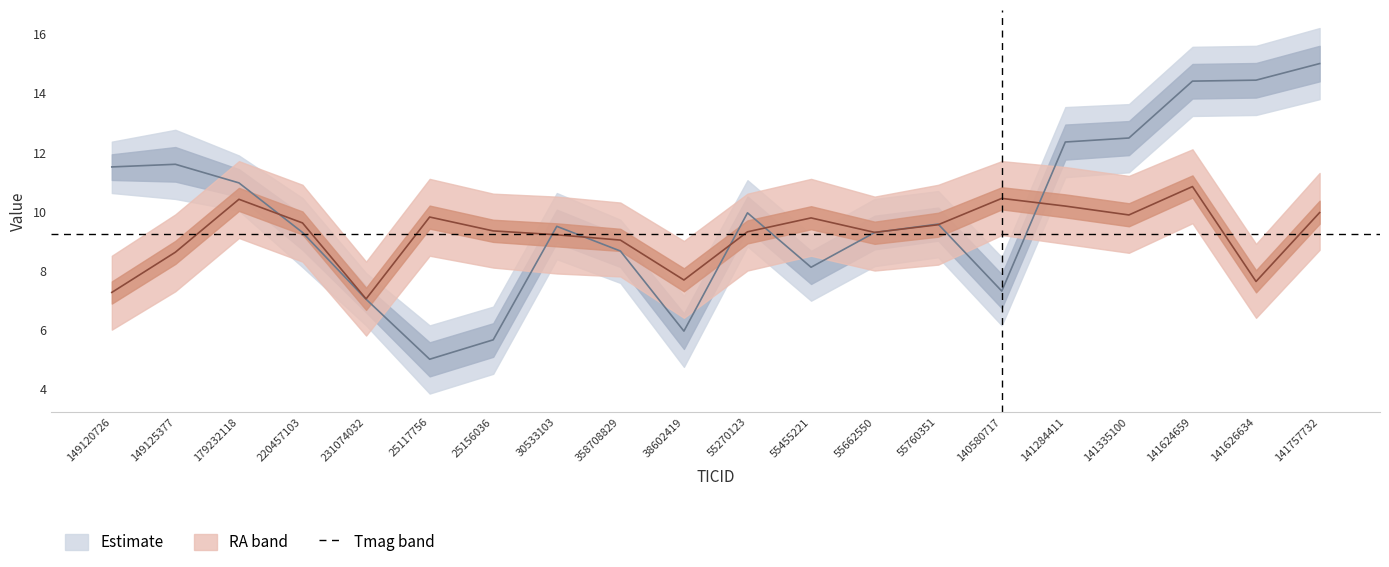

Reading left to right, what are all the values shown in this chart?

RA: 11.5	11.6	11.0	9.3	7.0	5.0	5.7	9.5	8.7	6.0	10.0	8.1	9.3	9.6	7.3	12.3	12.5	14.4	14.4	15.0
Tmag: 7.3	8.6	10.4	9.6	7.0	9.8	9.3	9.2	9.0	7.7	9.3	9.8	9.3	9.6	10.4	10.2	9.9	10.8	7.6	10.0